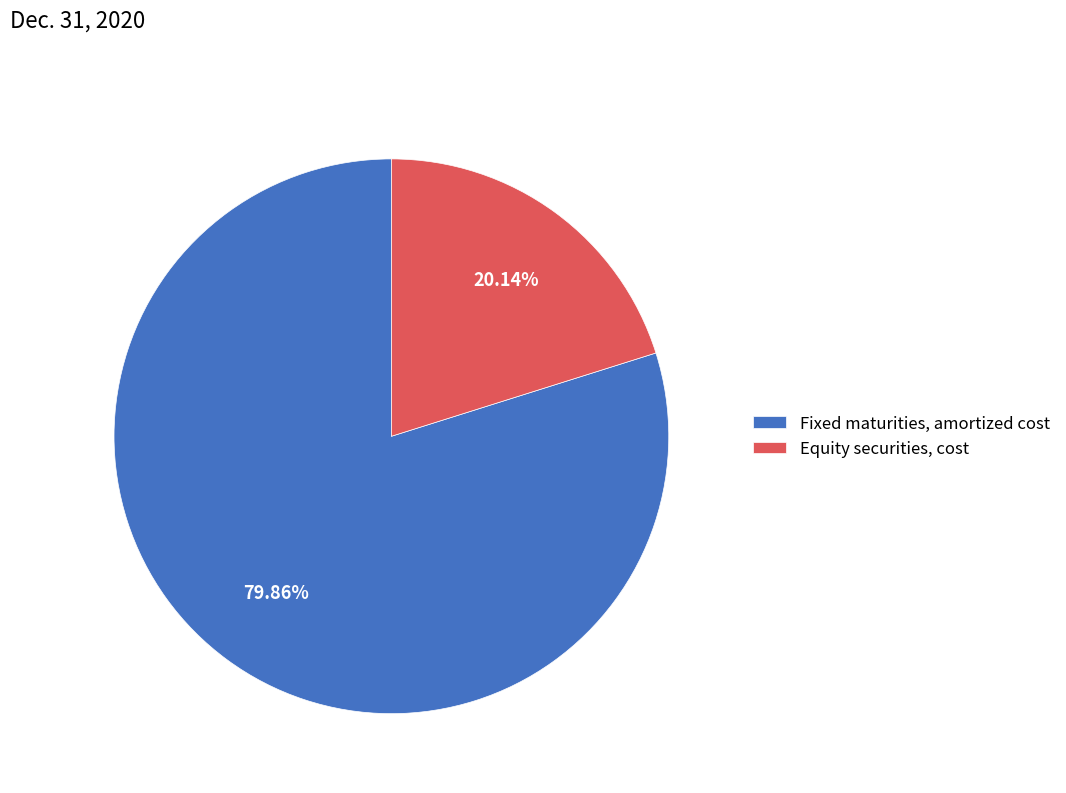

Rank the categories by value from highest to lowest.

Fixed maturities, amortized cost, Equity securities, cost